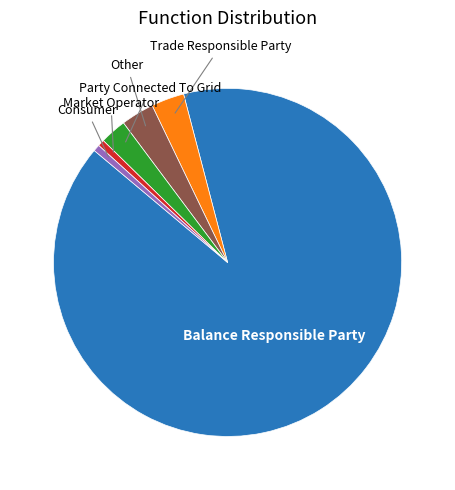

Which has a higher value, Consumer or Party Connected To Grid?

Party Connected To Grid